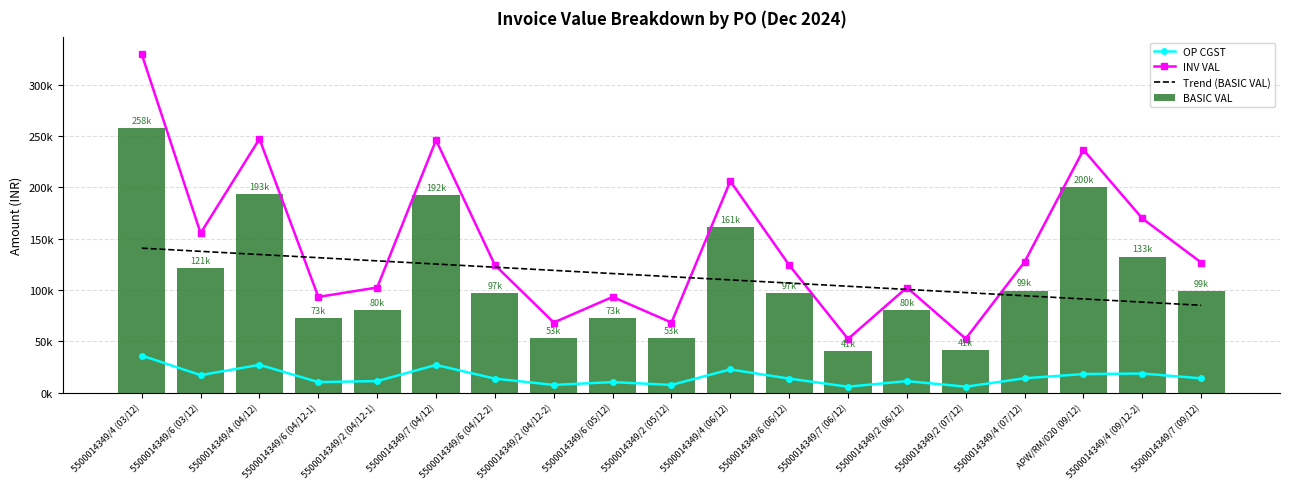

At which label does Trend (BASIC VAL) first exceed 112912?

5500014349/4 (03/12)